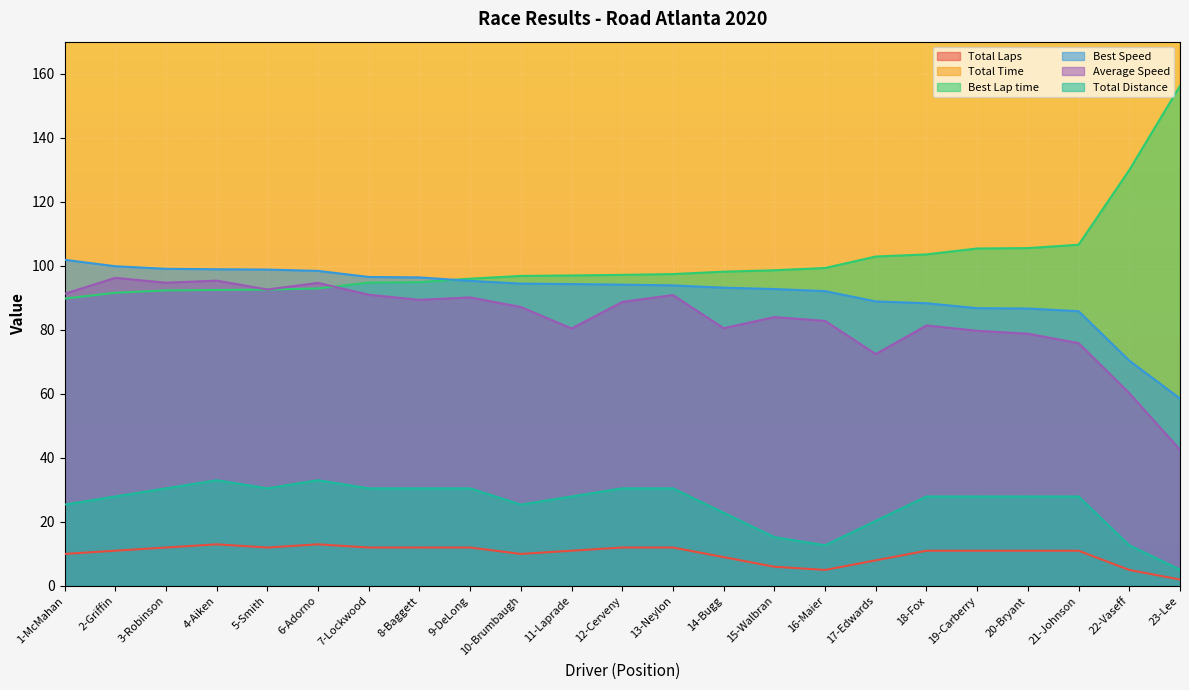

True or false: Best Speed and Total Laps intersect in this chart.

False